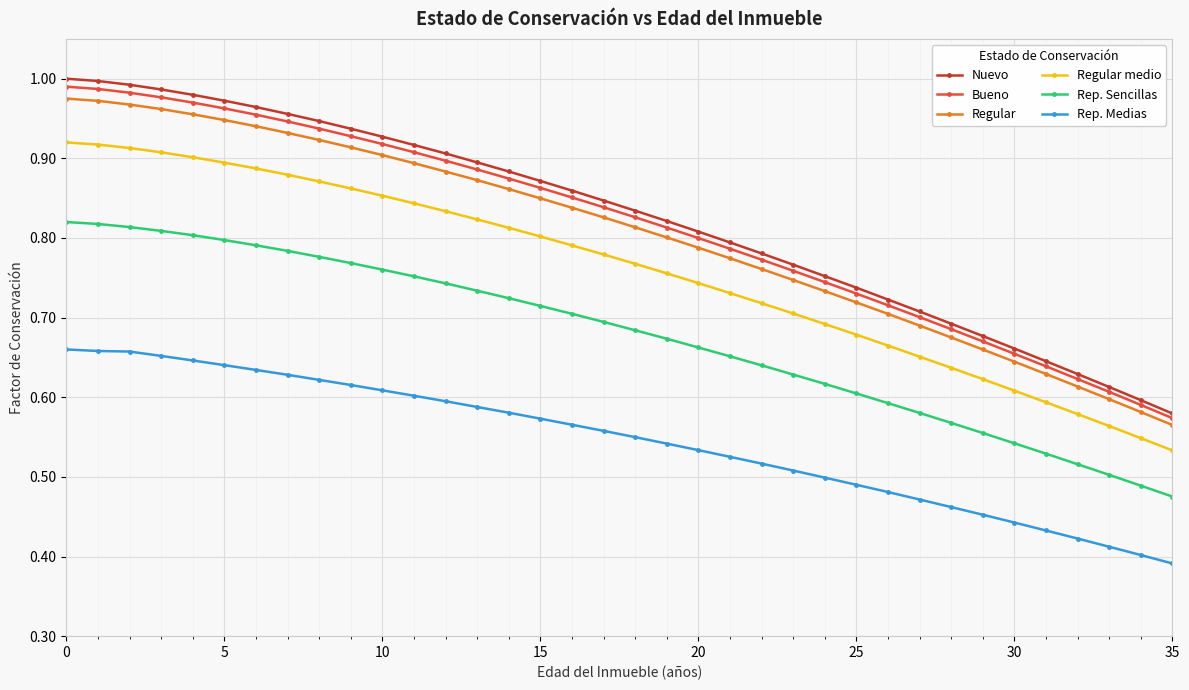

What are all the series names shown in the legend?

Nuevo, Bueno, Regular, Regular medio, Rep. Sencillas, Rep. Medias